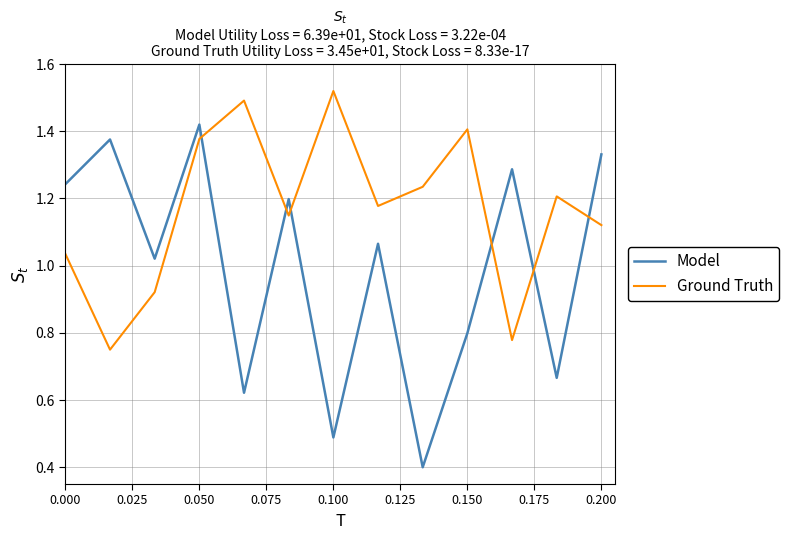

What is the minimum value for Model?

0.4